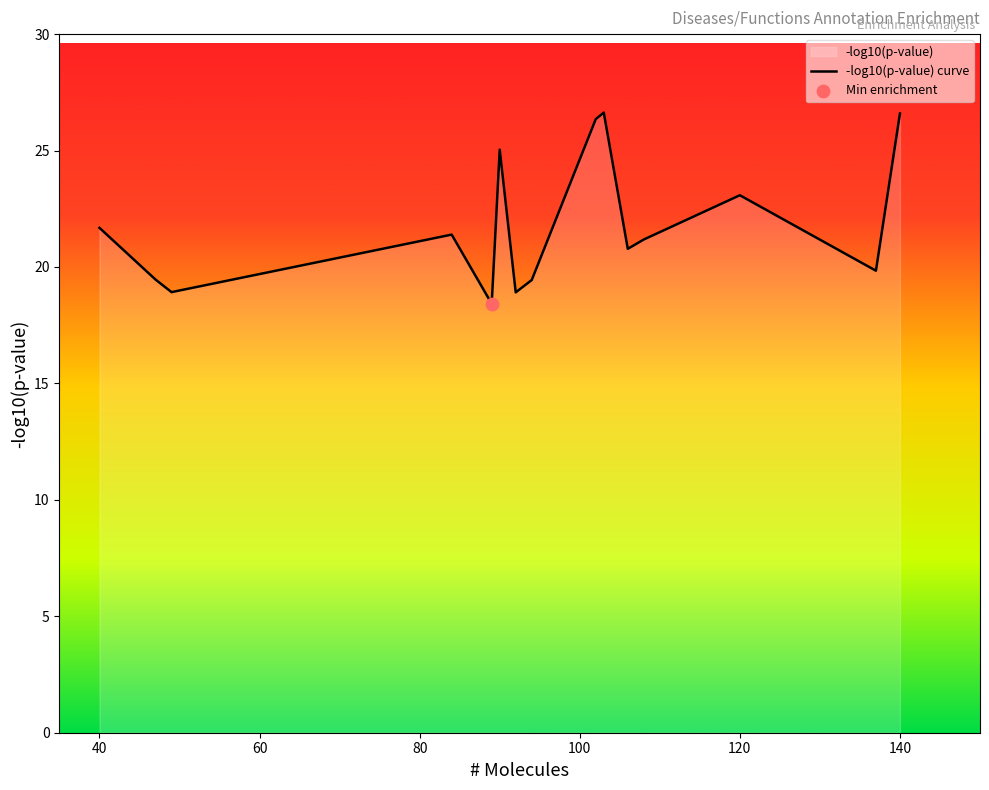

Is it true that the value at 40 is 21.7?

True